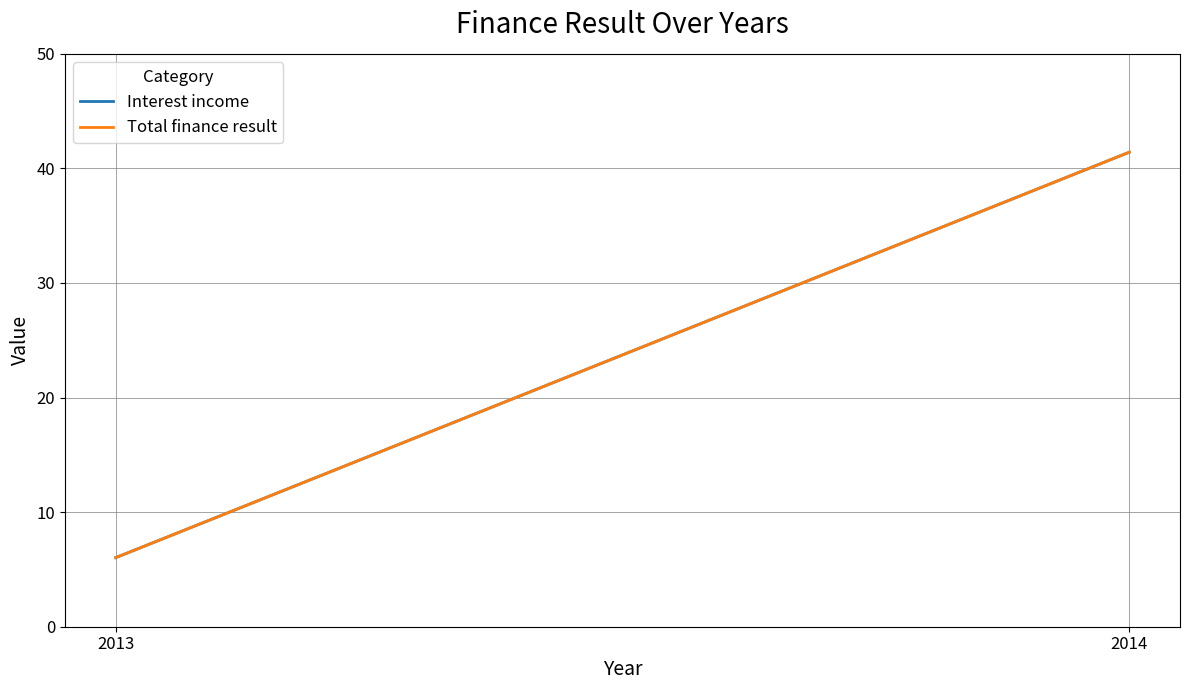

Reading left to right, list all the values displayed in this chart.

Interest income: 6.0	41.4
Total finance result: 6.0	41.4